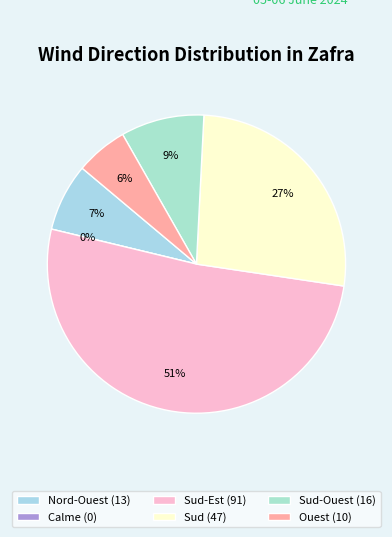

Which has a higher value, Sud-Est or Sud-Est?

Sud-Est